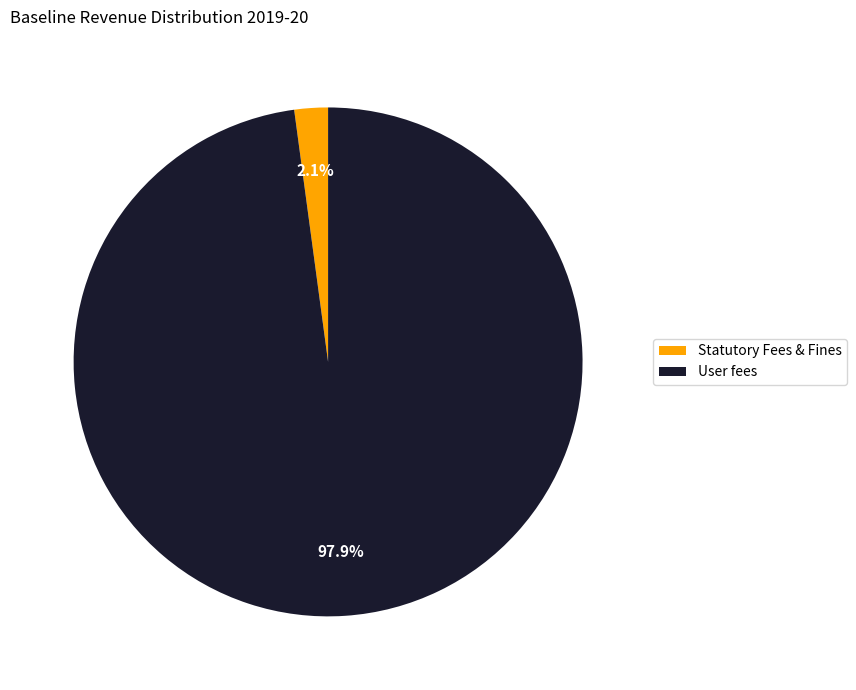

Which has a higher value, User fees or Statutory Fees & Fines?

User fees